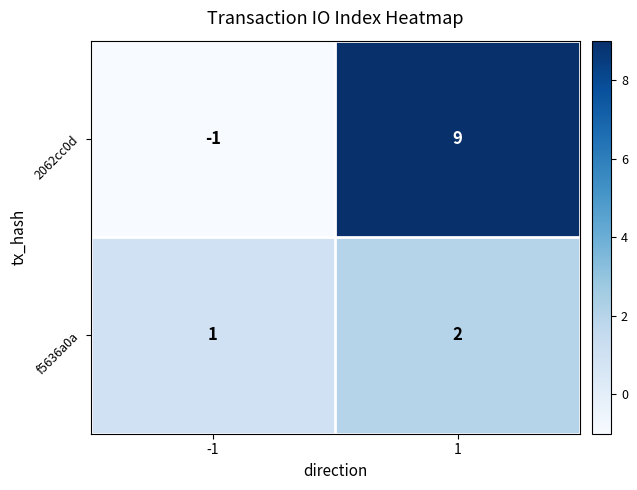

What is the greatest value displayed?

9